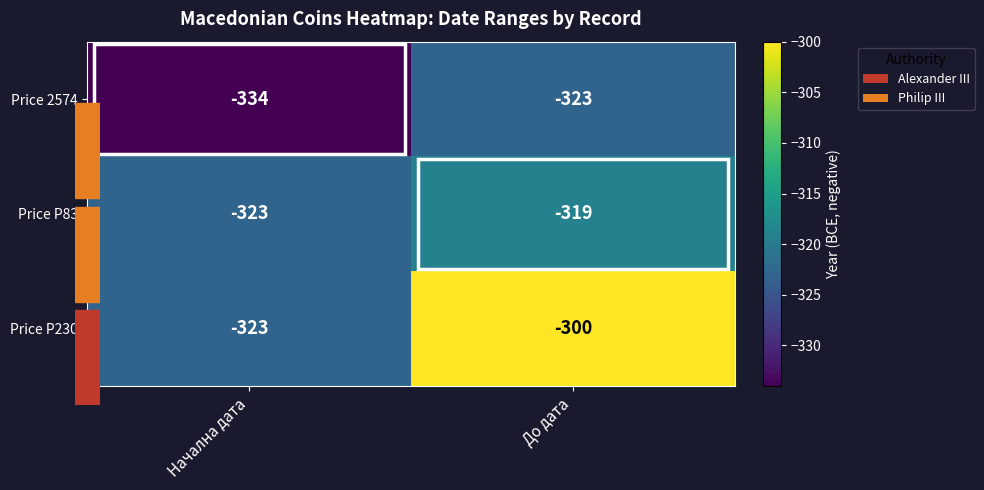

What is the difference between the Price P230 values at До дата and Начална дата?

23